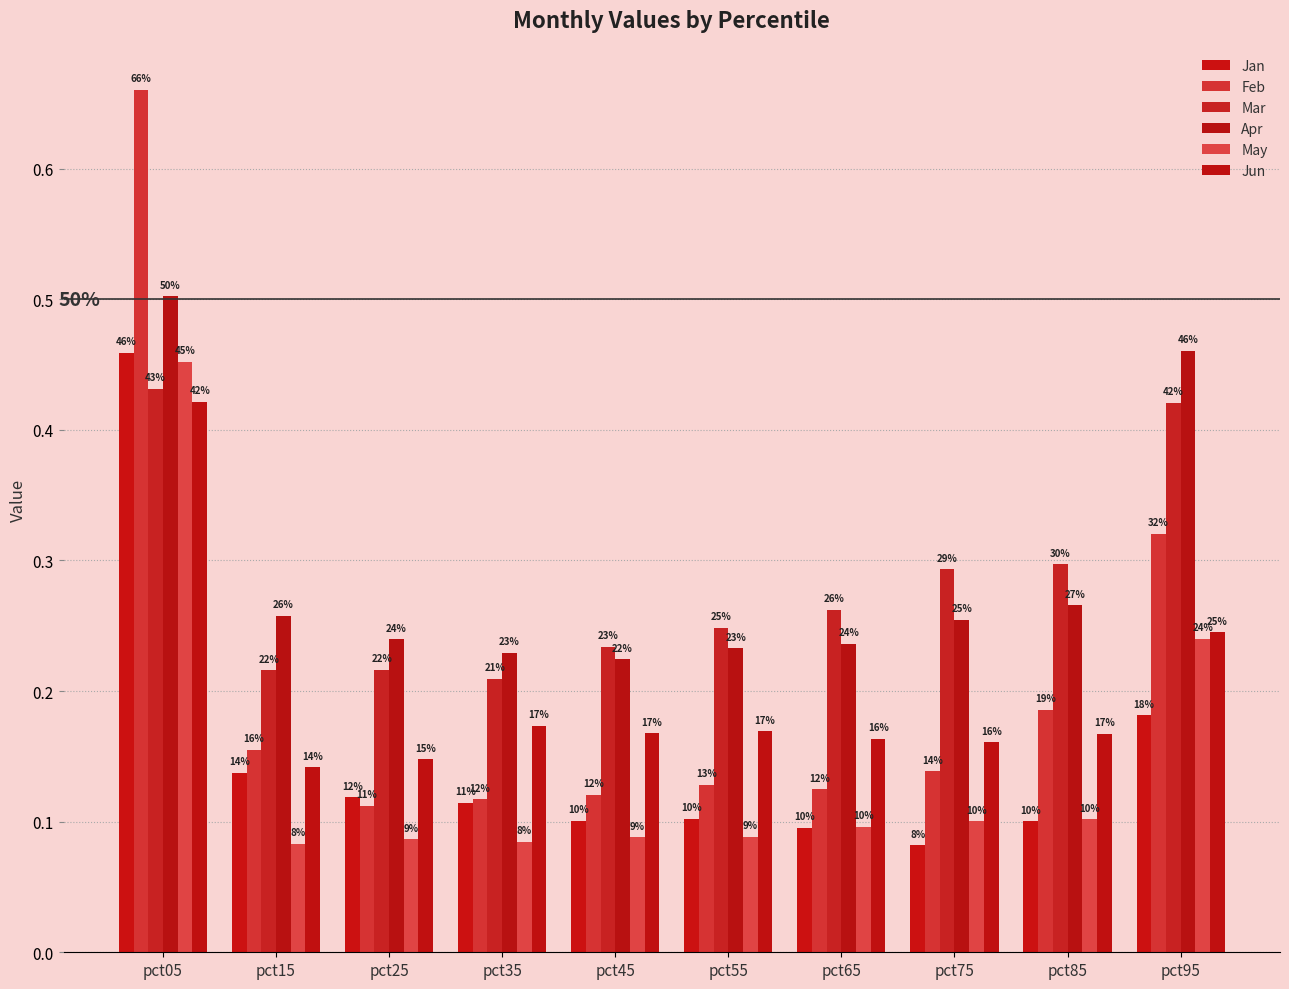

At which category does the chart reach its minimum across all series?

pct75